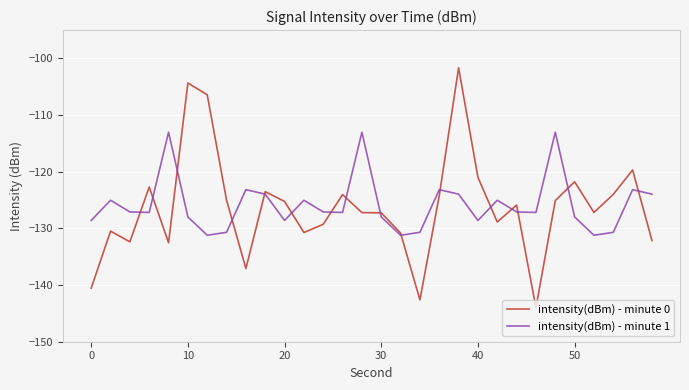

What is the smallest value displayed?

-144.0